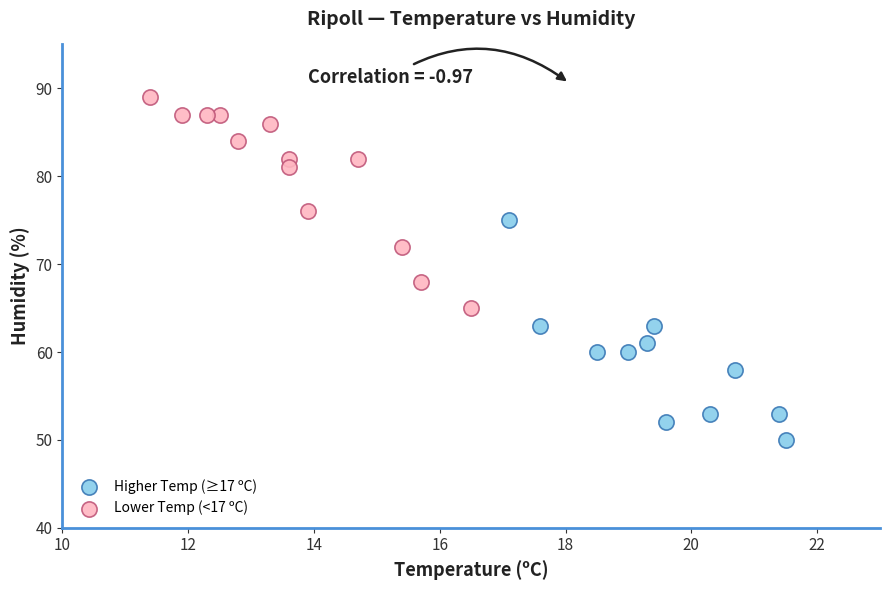

Which series has the largest Y range (max minus min)?

Higher Temp (≥17 ºC)